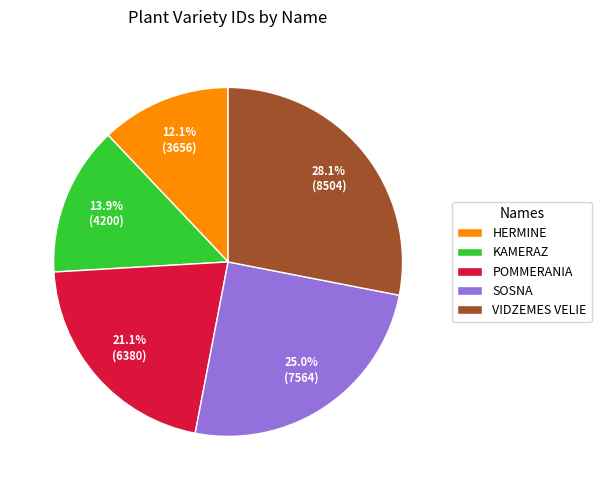

Rank the categories by value from lowest to highest.

HERMINE, KAMERAZ, POMMERANIA, SOSNA, VIDZEMES VELIE